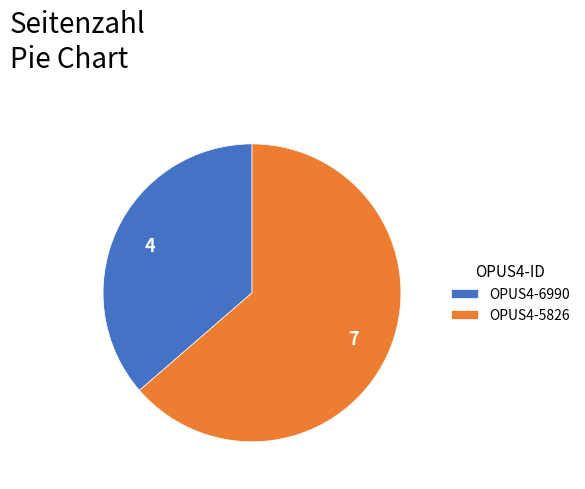

Which slice is the smallest?

OPUS4-6990